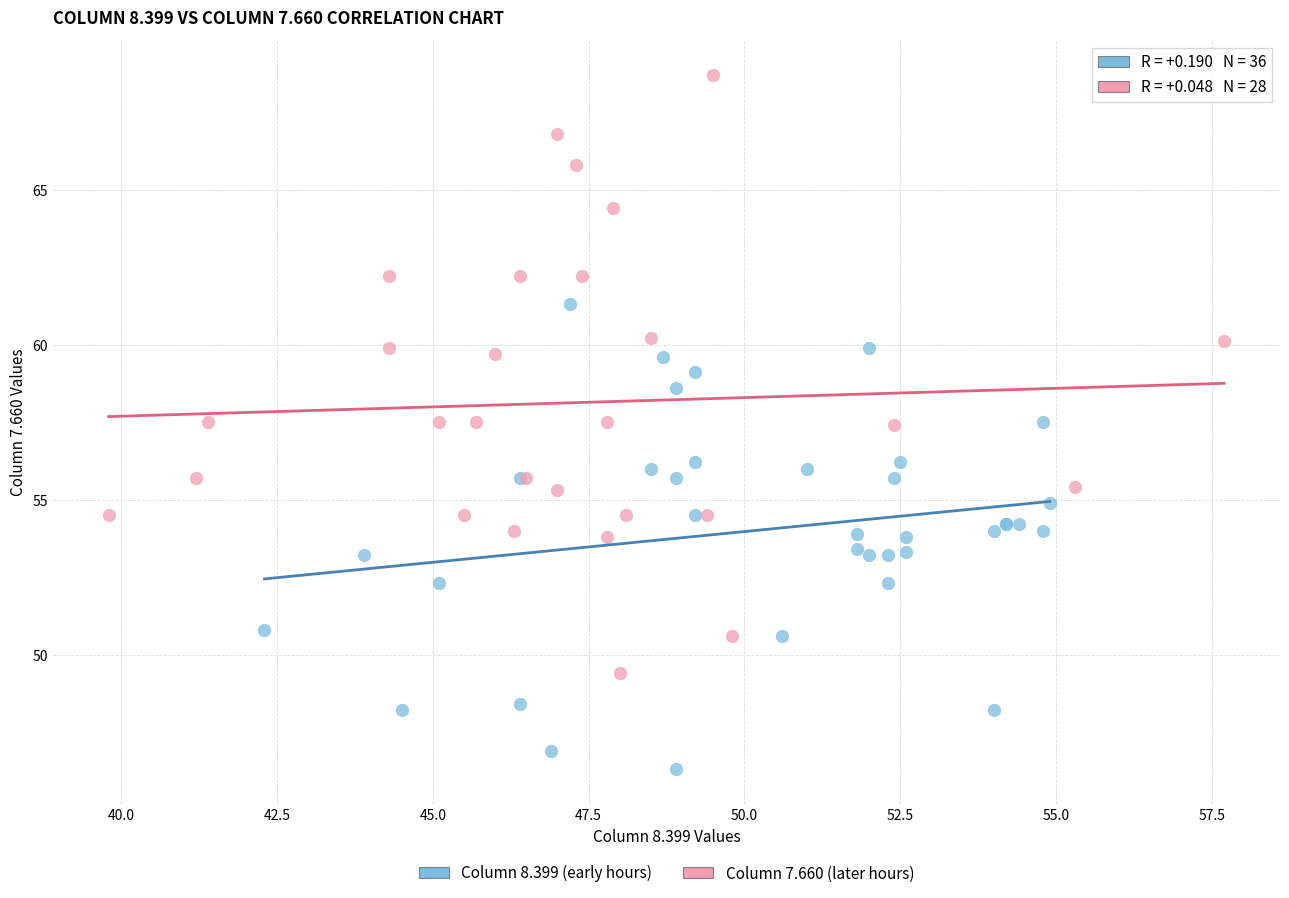

Which series reaches the minimum Y coordinate?

Column 8.399 (early hours)